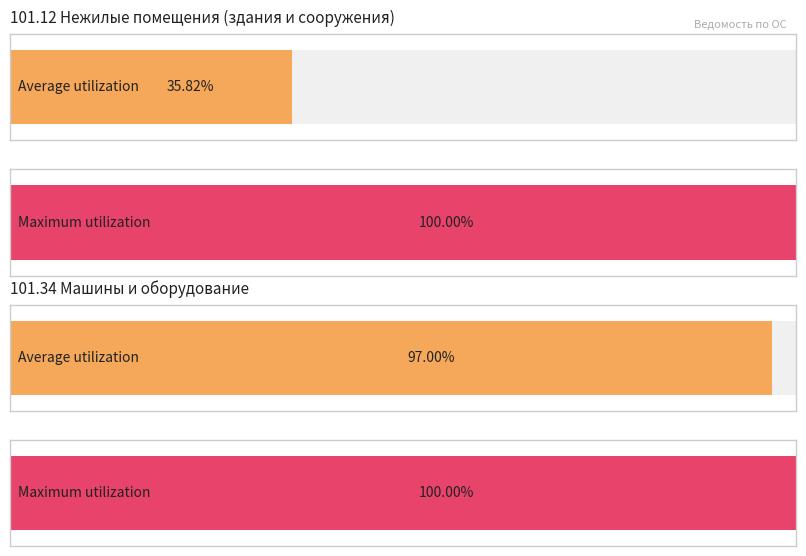

True or false: Балансовая стоимость has a value of 2102921.8 at 101.34 Машины и оборудование.

False